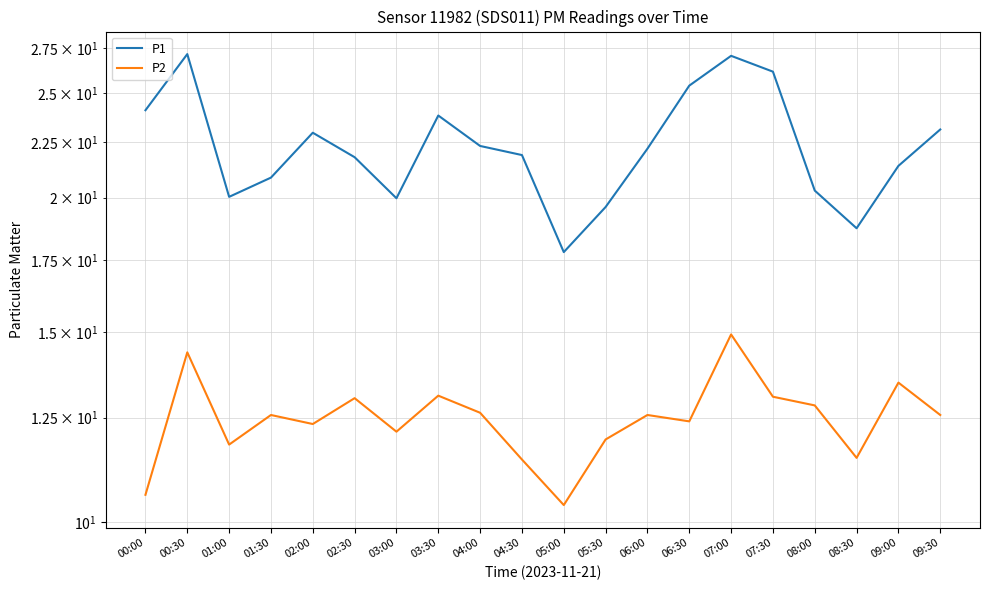

Reading left to right, transcribe all the data shown in this chart.

P1: 24.1	27.2	20.0	20.9	23.0	21.8	20.0	23.8	22.3	21.9	17.8	19.6	22.2	25.4	27.1	26.2	20.3	18.7	21.4	23.1
P2: 10.6	14.4	11.8	12.6	12.3	13.0	12.1	13.1	12.6	11.4	10.4	11.9	12.6	12.4	14.9	13.1	12.8	11.5	13.5	12.6